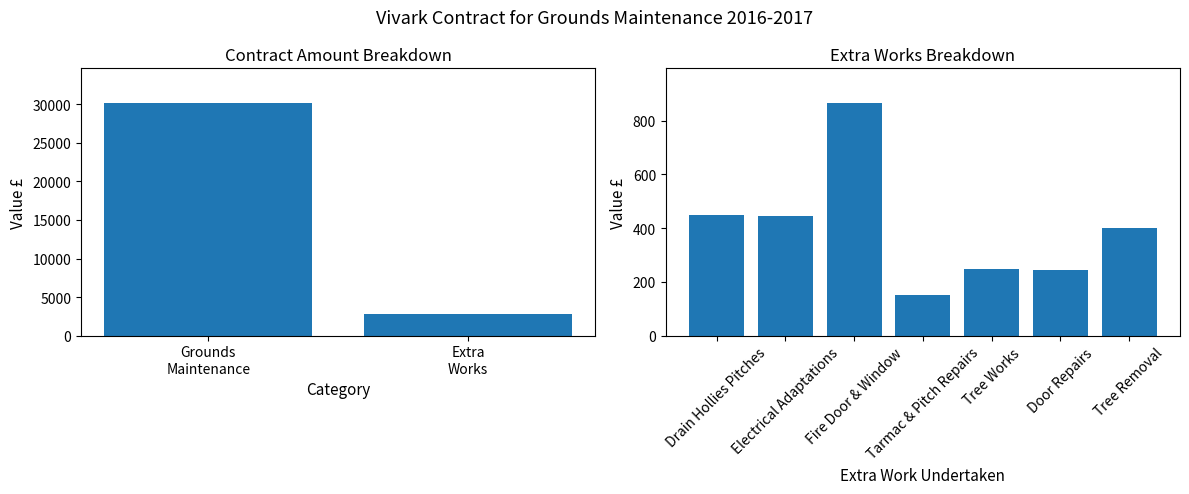

What is the difference between the maximum and minimum values?

715